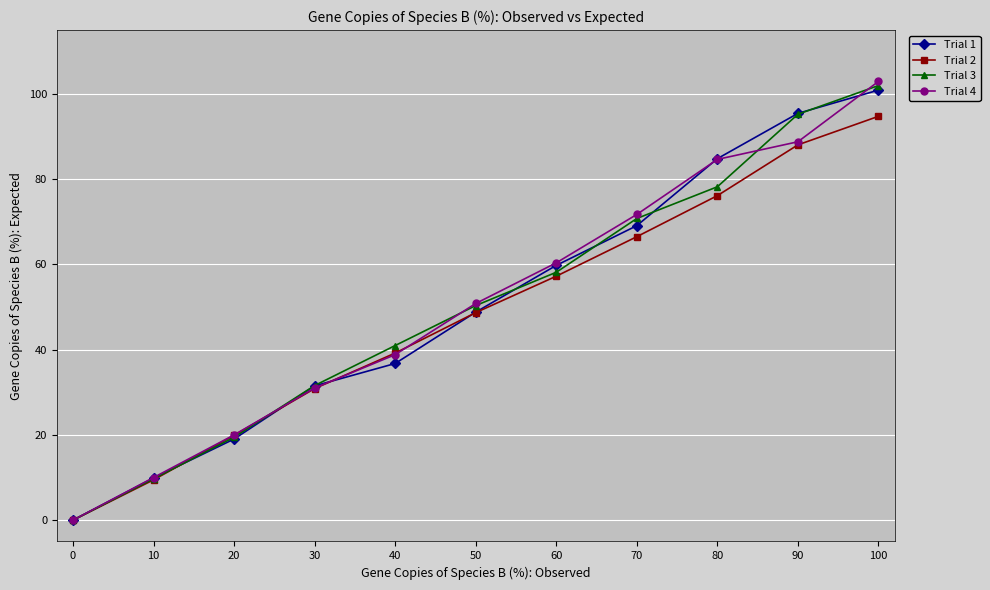

What is the average value of the Trial 3 series?

50.6